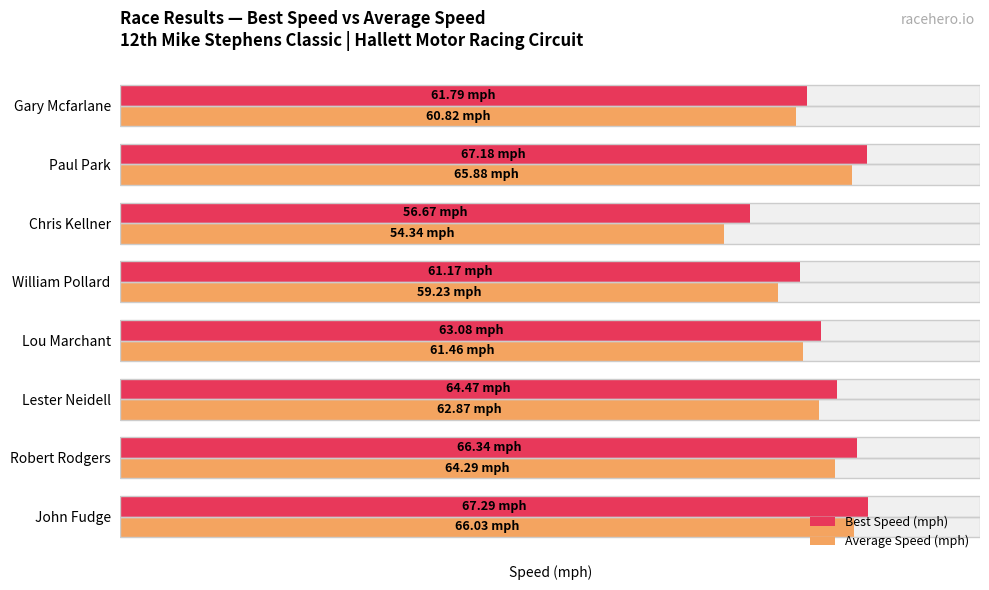

Reading left to right, extract all data points from this chart.

Best Speed (mph): 67.3	66.3	64.5	63.1	61.2	56.7	67.2	61.8
Average Speed (mph): 66.0	64.3	62.9	61.5	59.2	54.3	65.9	60.8